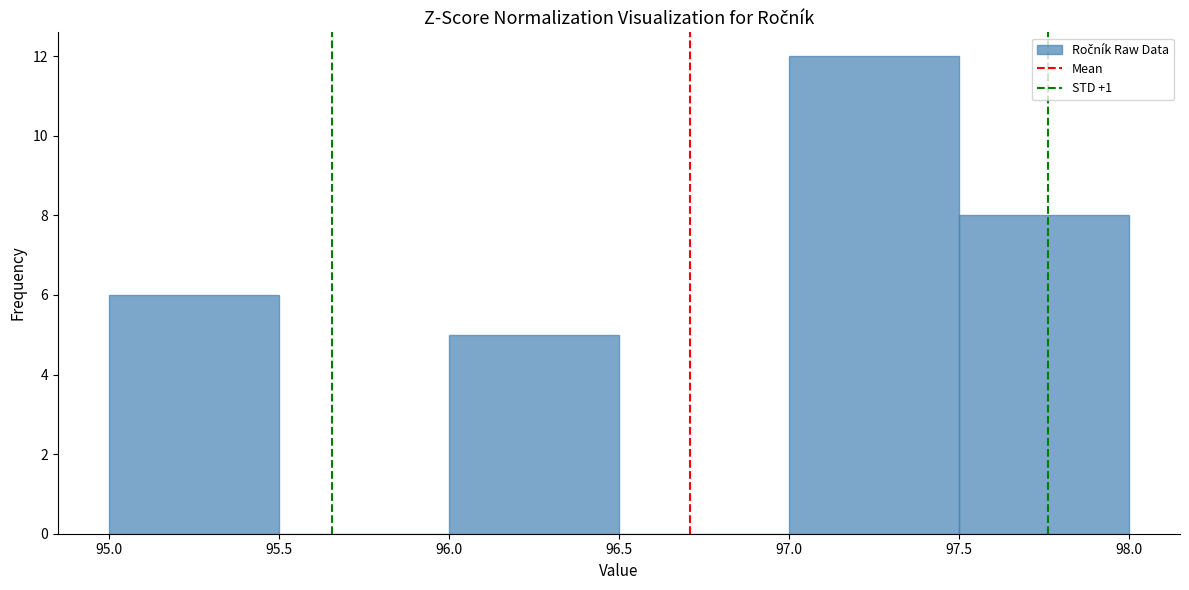

Reading left to right, list every bar in this chart as the range it spans on the x-axis followed by its height. The values are not printed on the chart, so give them approximately, as read against the axis.

95.0 to 95.5: 6
95.5 to 96.0: 0
96.0 to 96.5: 5
96.5 to 97.0: 0
97.0 to 97.5: 12
97.5 to 98.0: 8